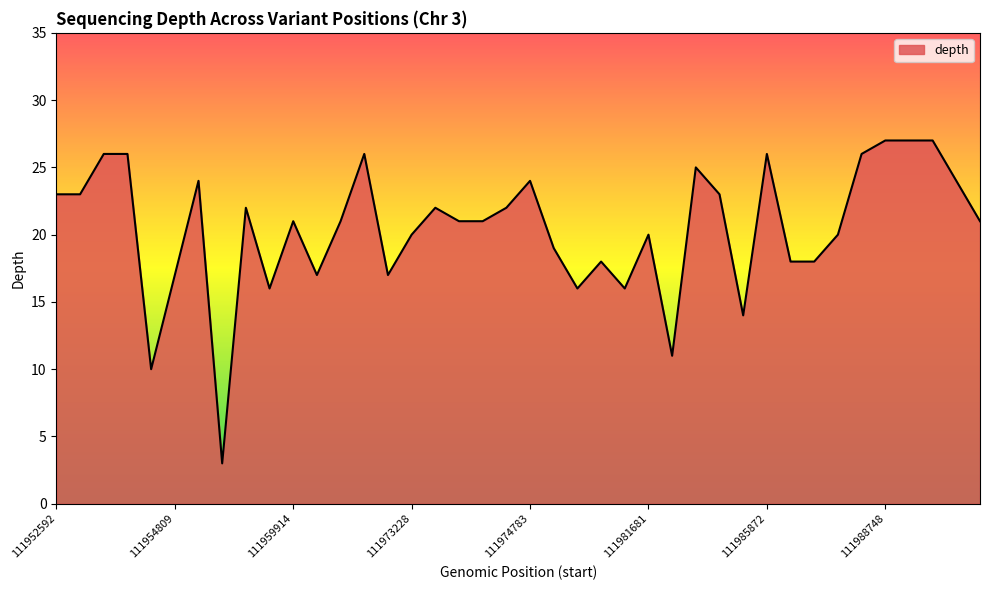

What is the smallest value displayed?

3